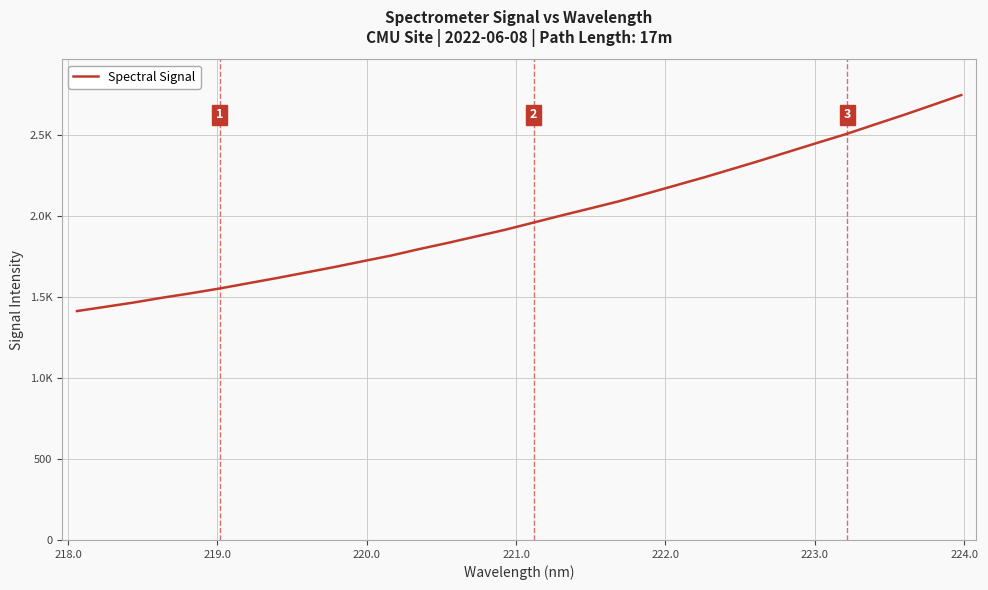

What is the smallest value displayed?

1413.8